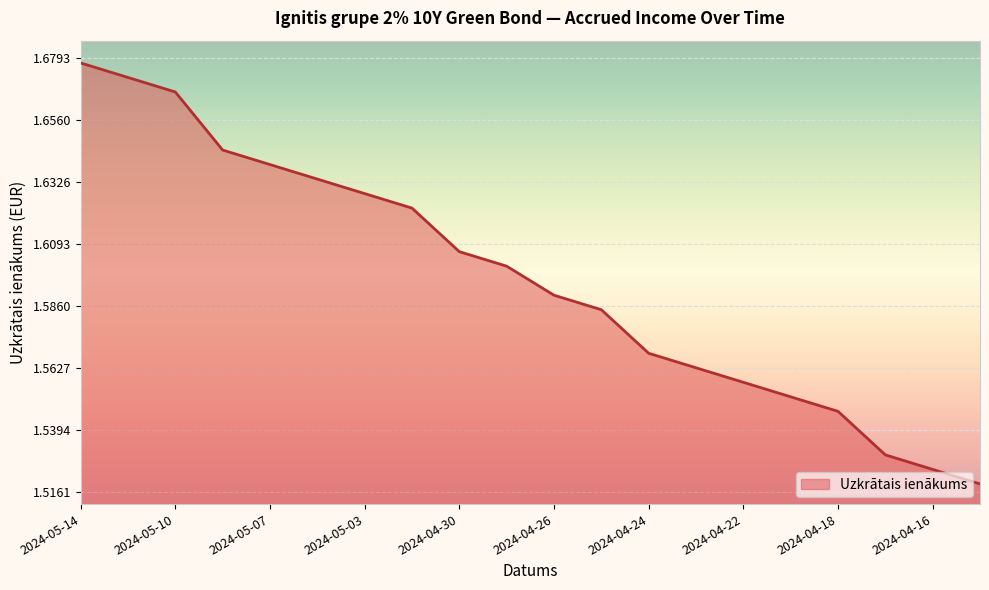

True or false: the data has more than 2 interior local peaks.

False